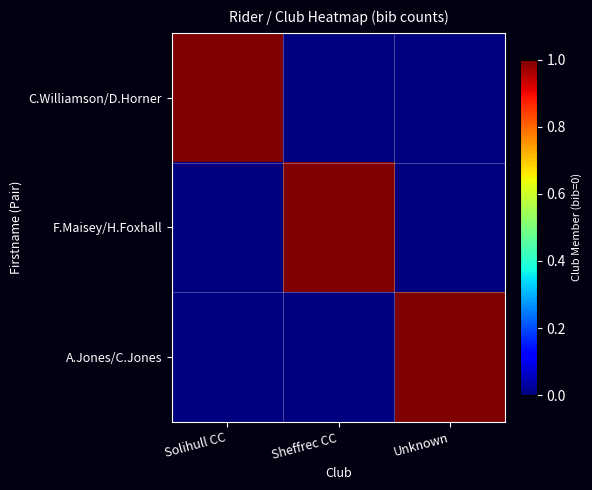

Which label corresponds to the smallest value in the chart?

Sheffrec CC